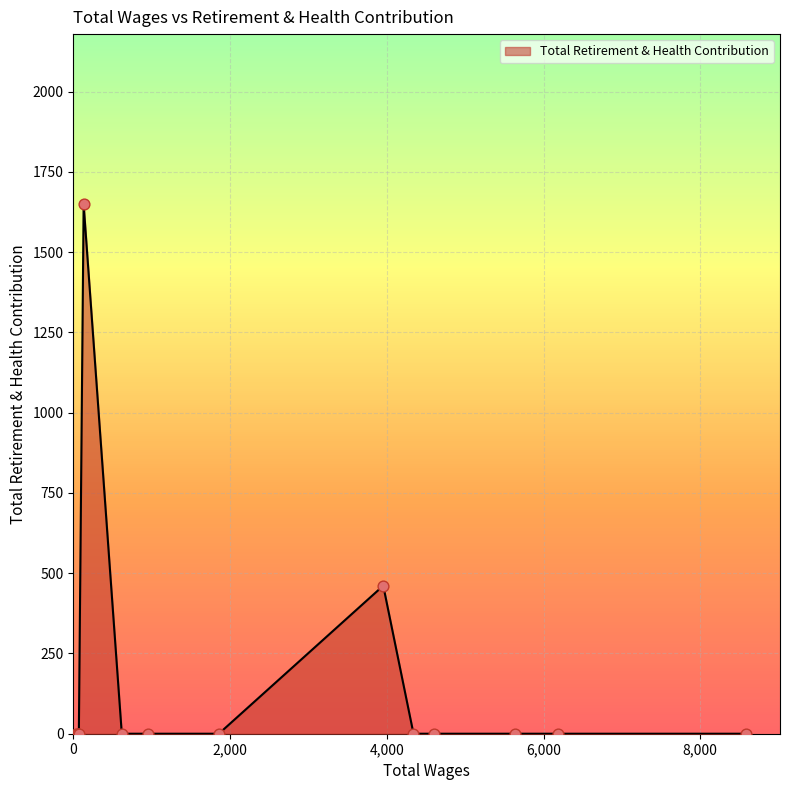

Between 71.0 and 5634.0, which is larger?

71.0